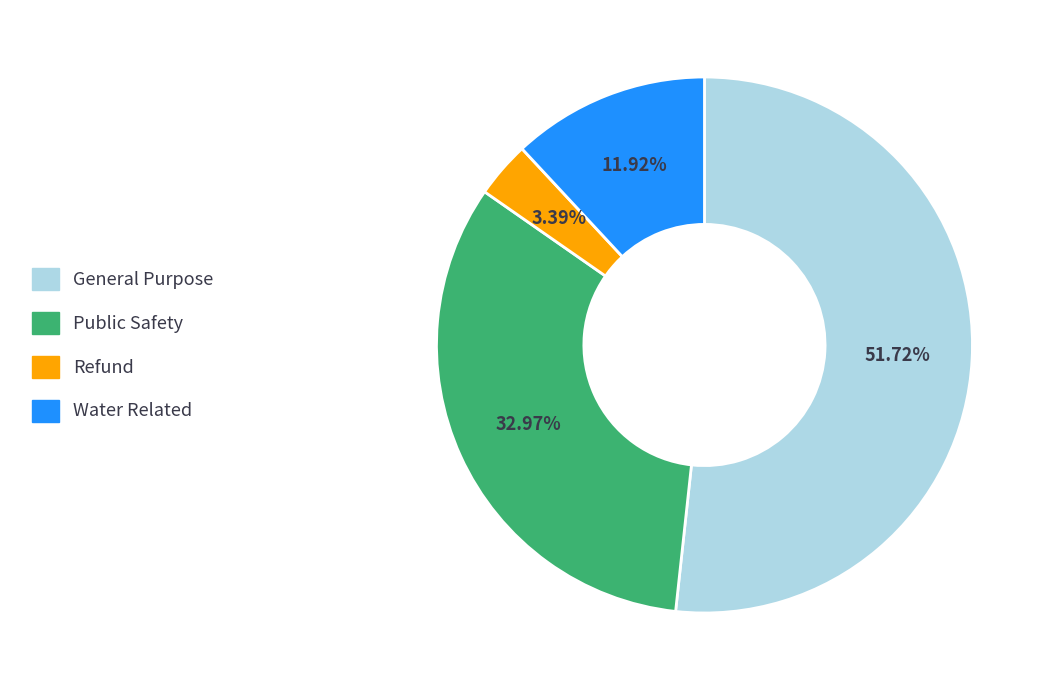

Is it true that Refund is 3% of the pie?

True